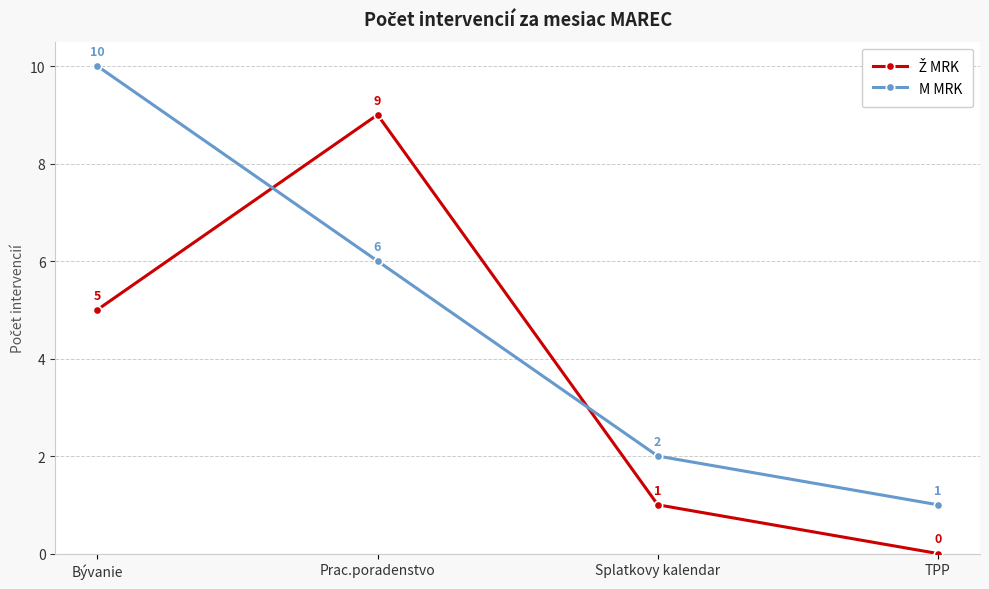

Where is M MRK nearest to the value 5?

Prac.poradenstvo